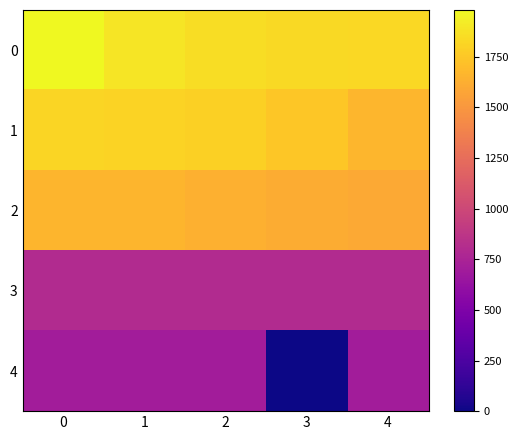

Count the number of data series in this chart.

5